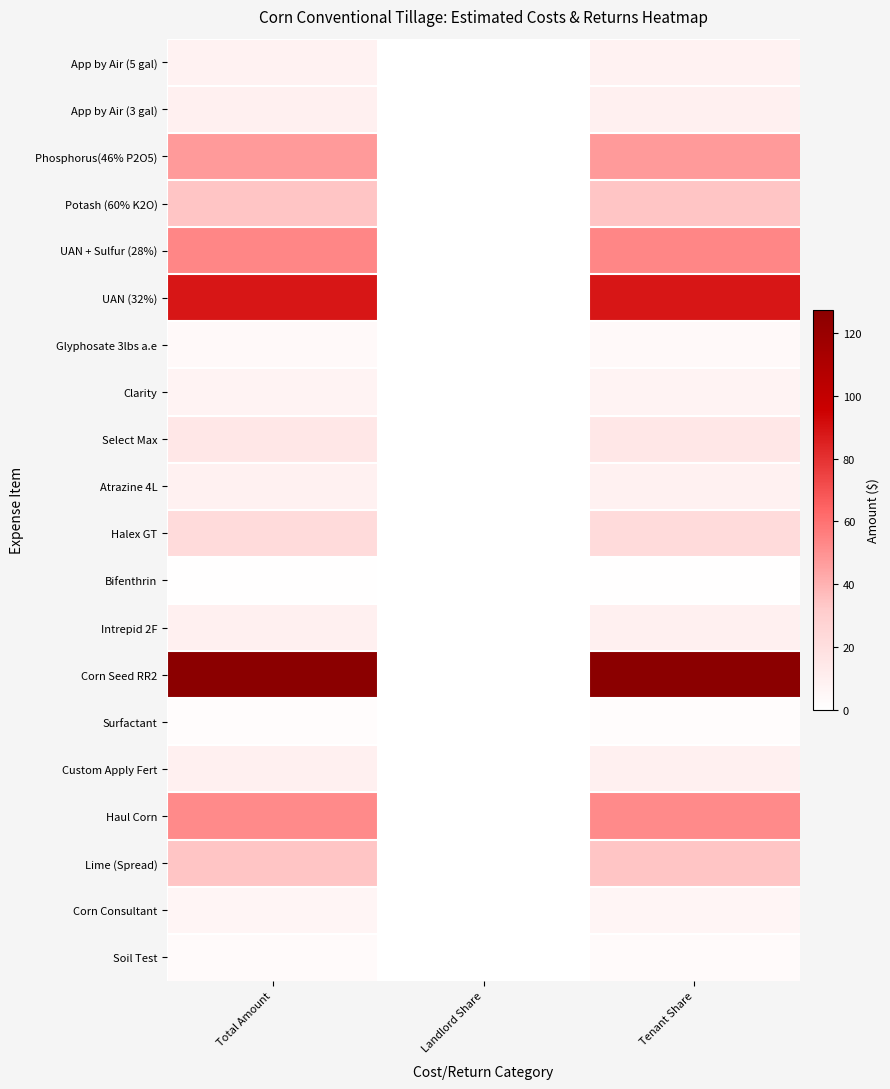

What is the difference between the highest and lowest values at Tenant Share?

126.8